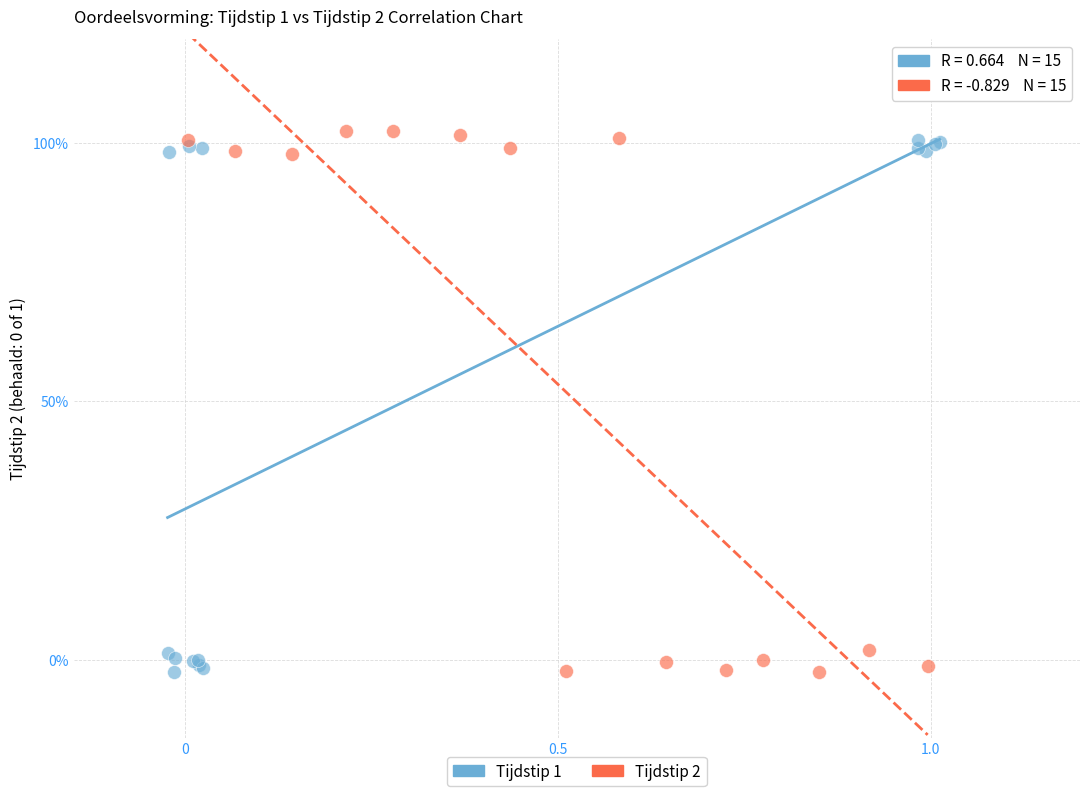

What are all the series names shown in the legend?

Tijdstip 1, Tijdstip 2